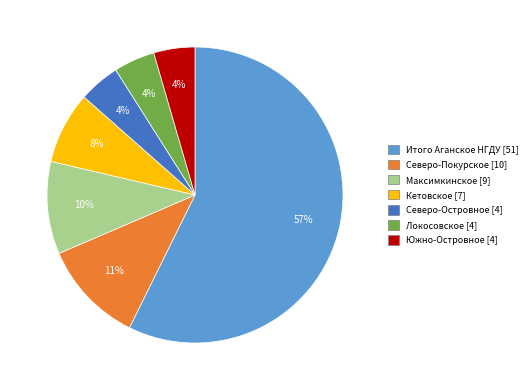

Count the number of slices in the pie.

7